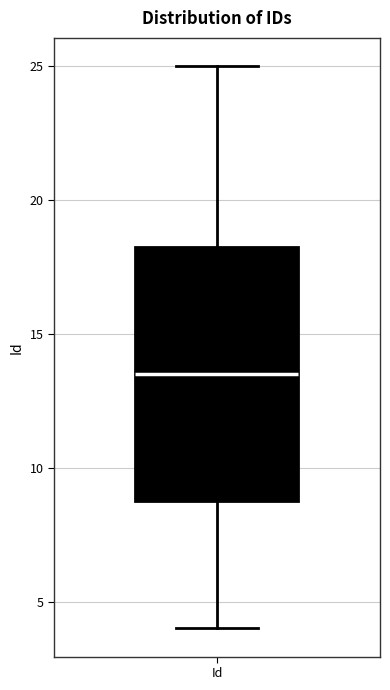

Where is the lower edge of the box for Id on the y-axis? The values are not printed on the chart, so give them approximately, as read against the axis.

9.0